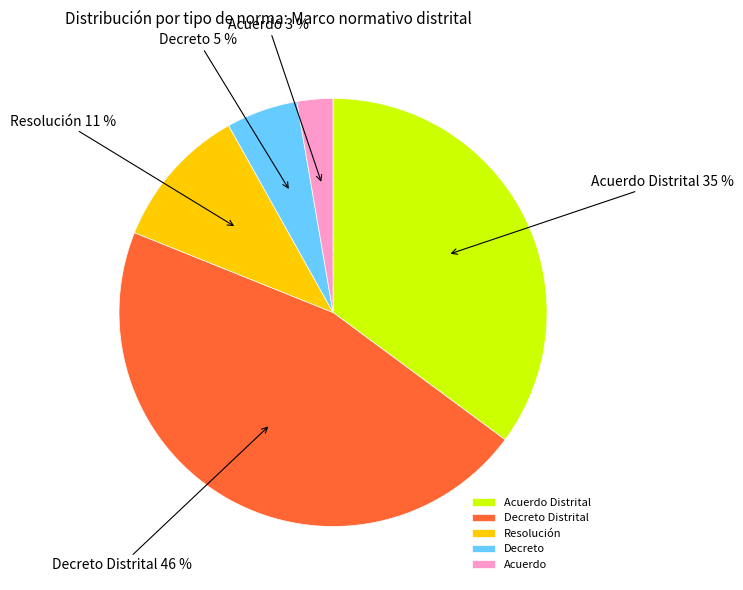

Between Decreto and Acuerdo Distrital, which is larger?

Acuerdo Distrital